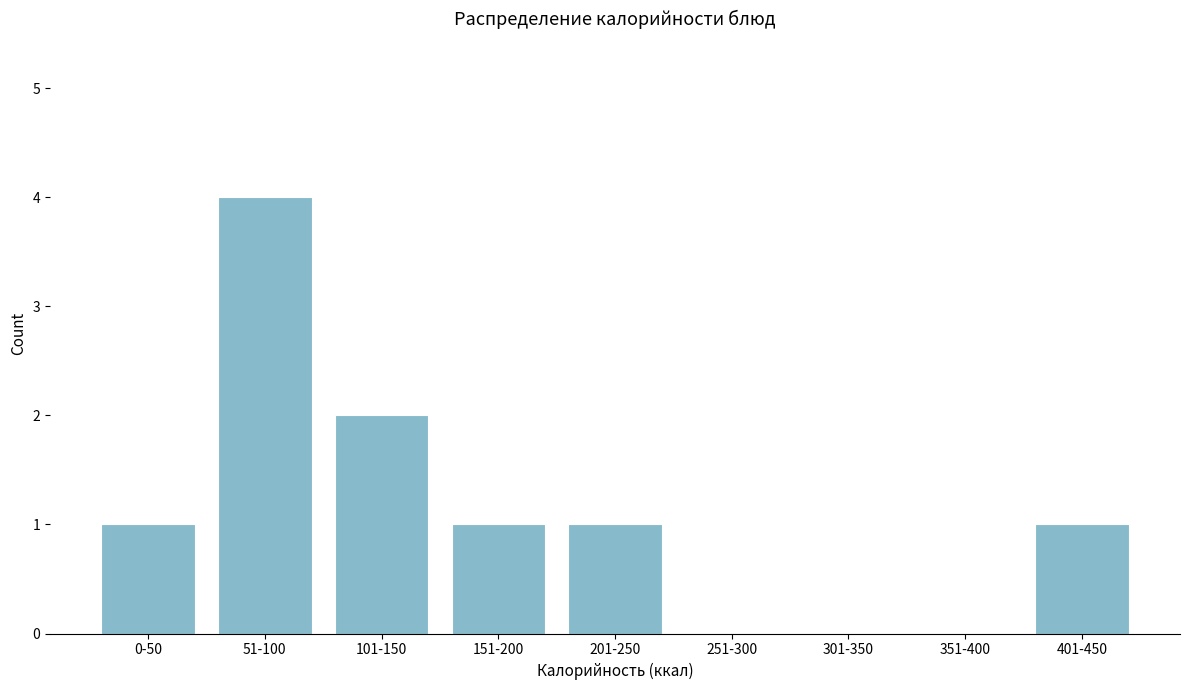

Reading right to left, transcribe all the data shown in this chart.

401-450=1	351-400=0	301-350=0	251-300=0	201-250=1	151-200=1	101-150=2	51-100=4	0-50=1